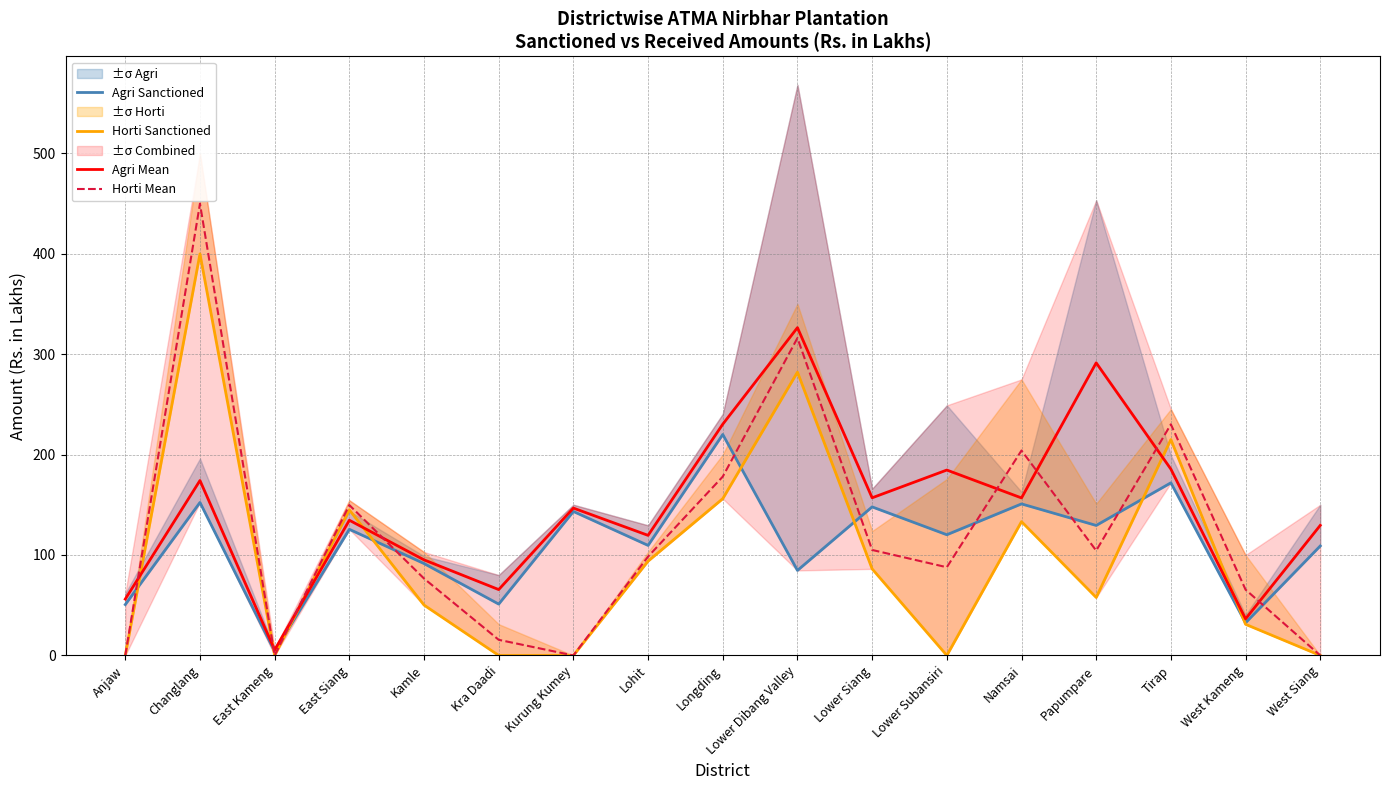

Which series ends up on top after the final intersection of Horti Mean and Agri Sanctioned?

Agri Sanctioned